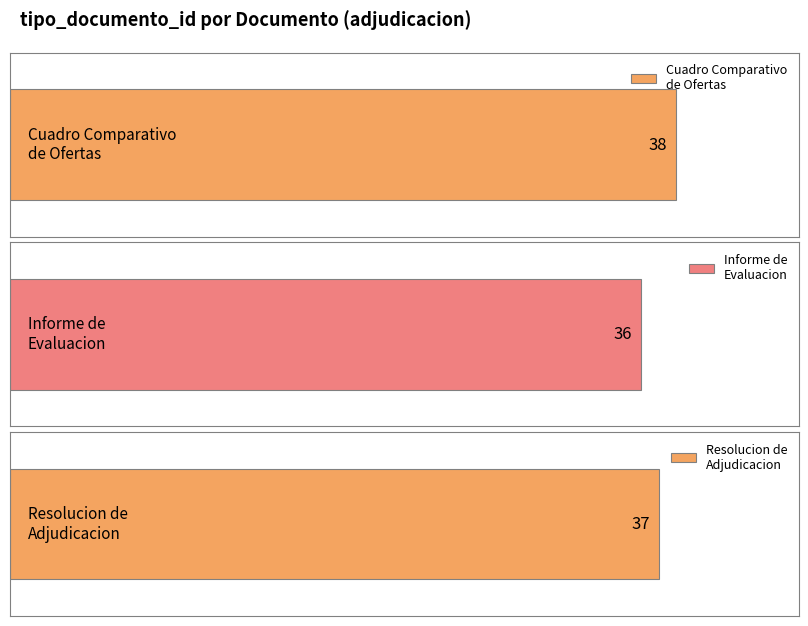

What is the greatest value displayed?

38